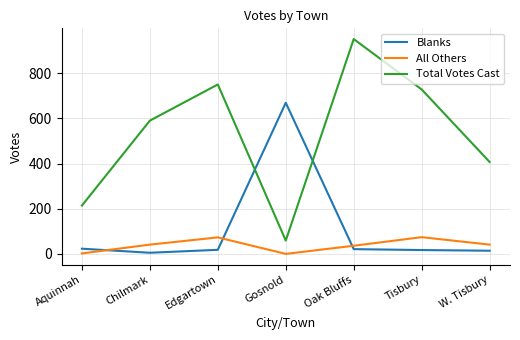

What is the difference between the Blanks values at Gosnold and Edgartown?

651